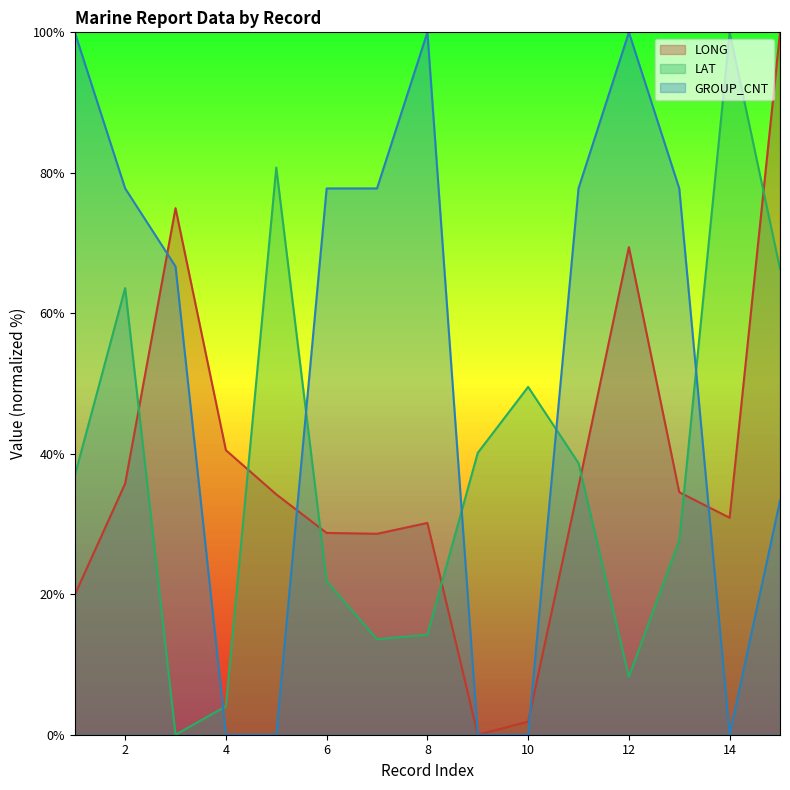

How many intersections are there between LONG and GROUP_CNT?

4